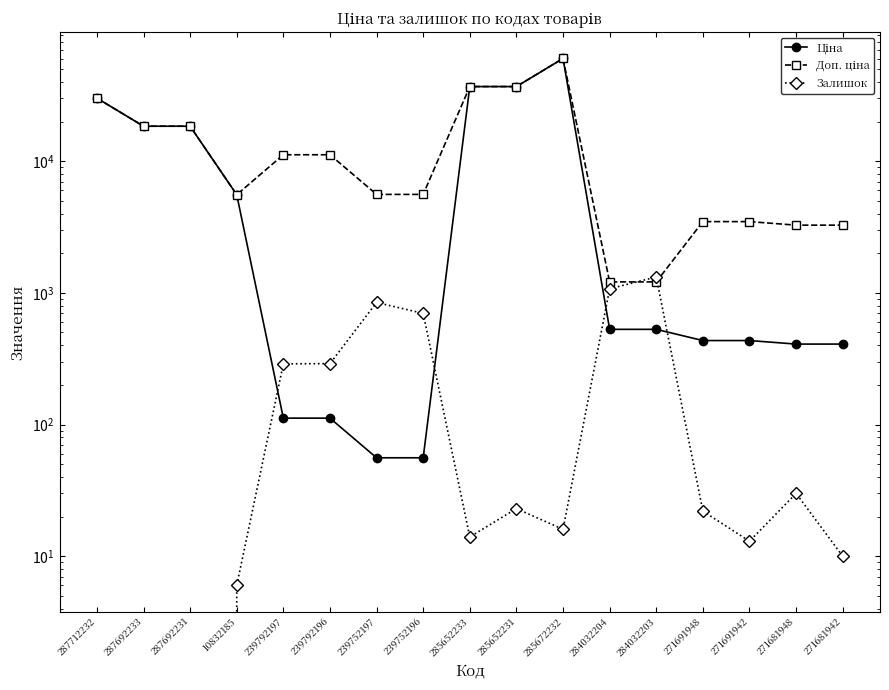

Which category has the lowest value across all series?

287712232